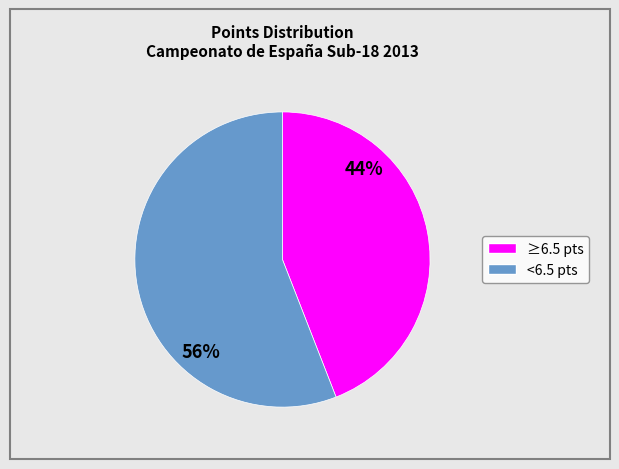

To the nearest percent, what is the average slice percentage?

50%